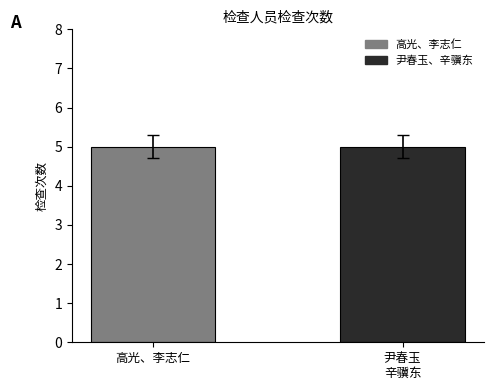

At which label is 高光、李志仁 closest to 5?

尹春玉、辛骥东